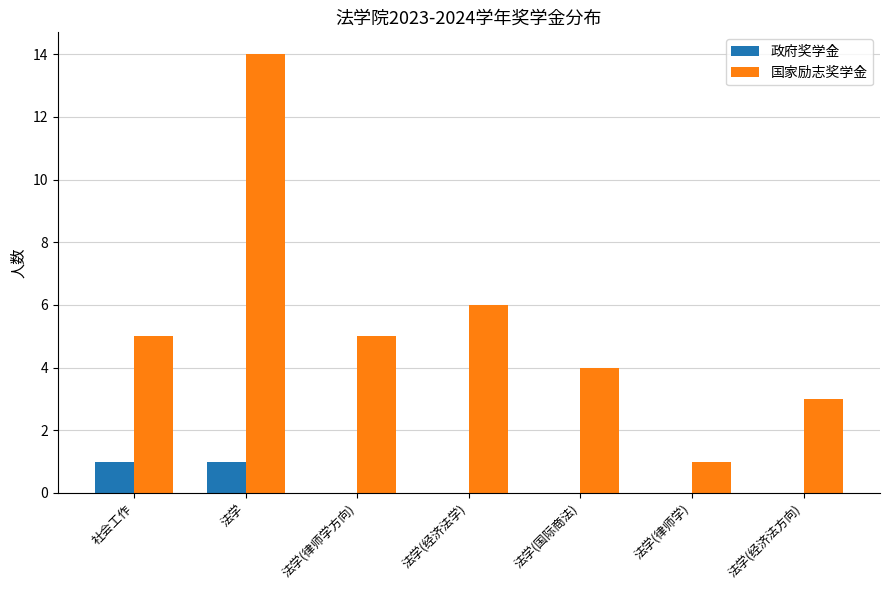

What is the maximum value shown in the chart?

14